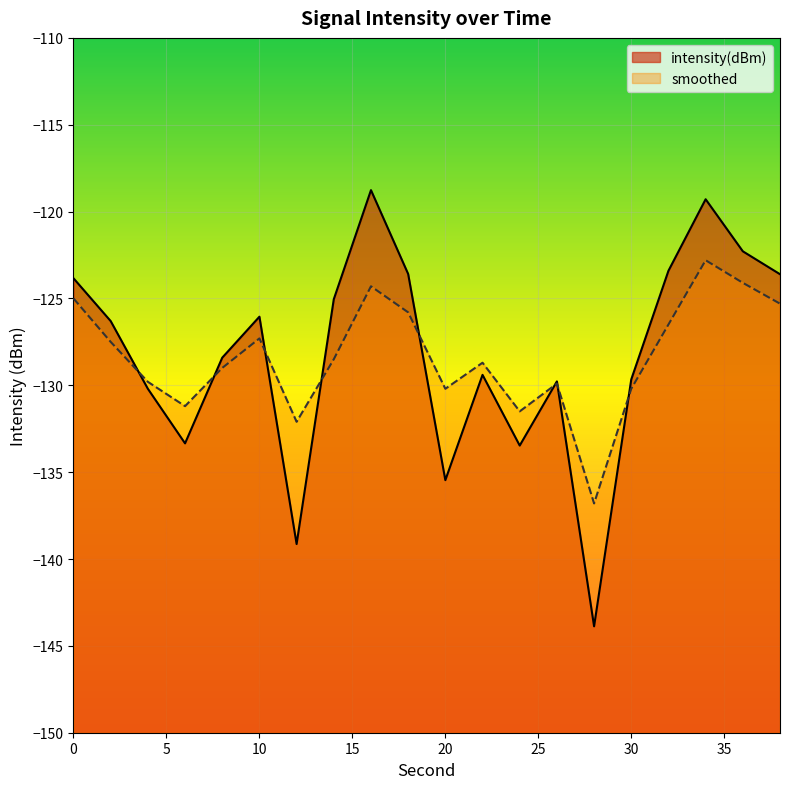

Is it true that intensity(dBm) equals -195.7 at 38?

False